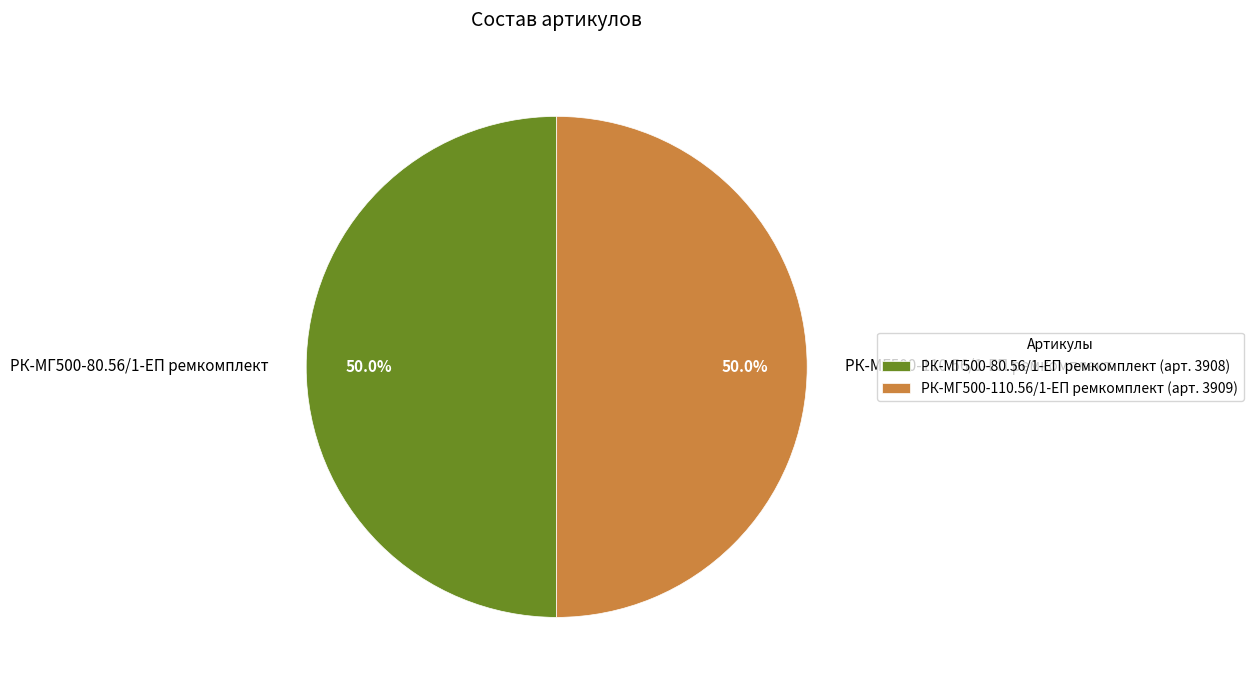

What is the total percentage of РК-МГ500-110.56/1-ЕП ремкомплект and РК-МГ500-80.56/1-ЕП ремкомплект?

100.0%